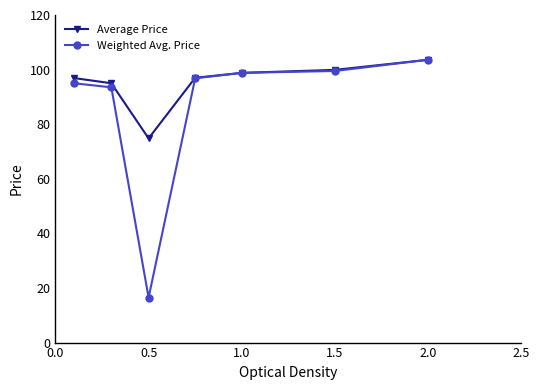

Which series has the largest total across all categories?

Average Price